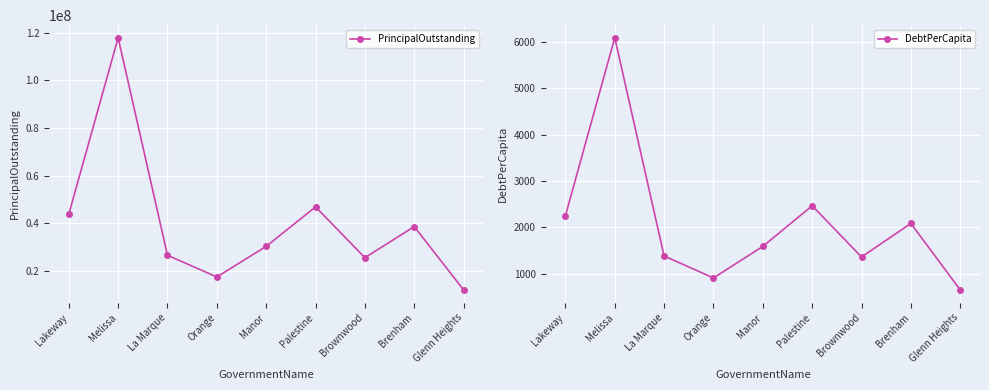

What is the spread (max minus min) of values at La Marque?

26477882.1